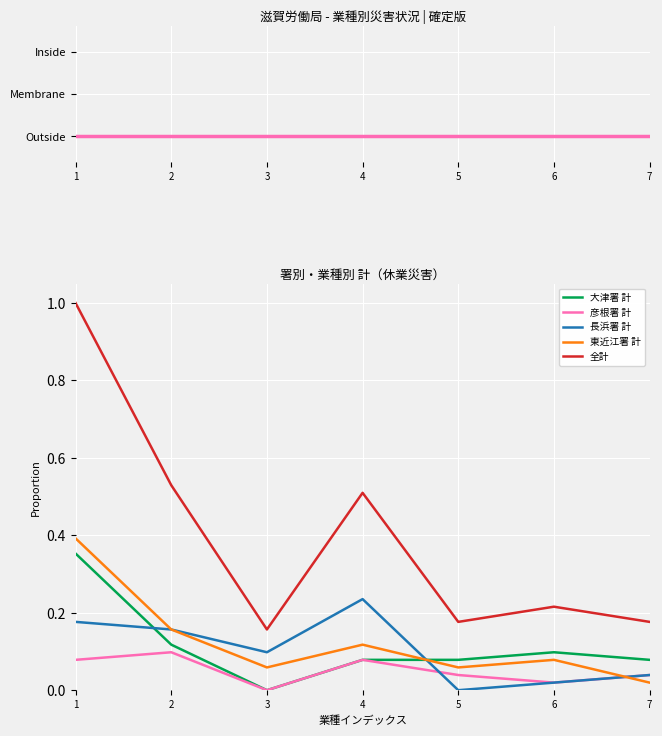

The 大津署 計 series shows 0.1 at 5. True or false?

True